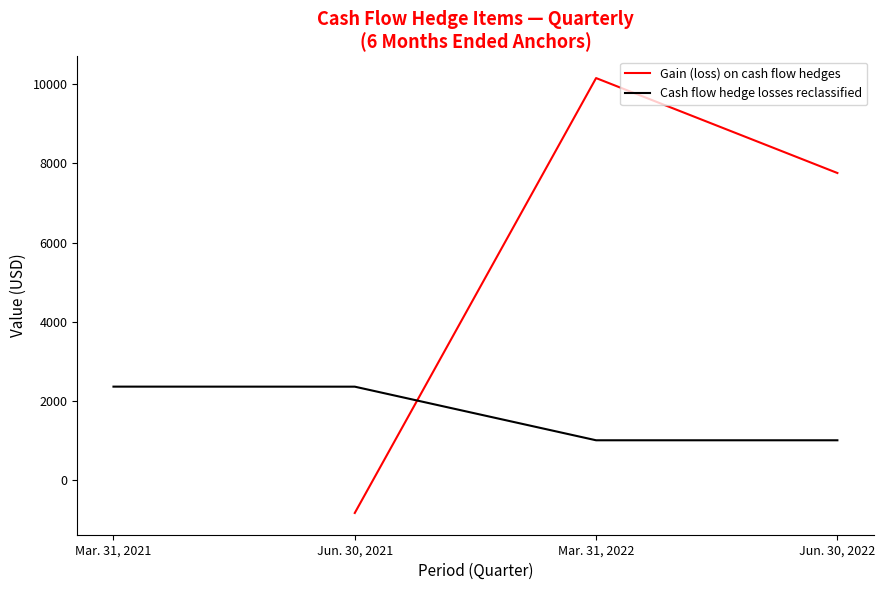

What is the highest value of the Gain (loss) on cash flow hedges series?

10155